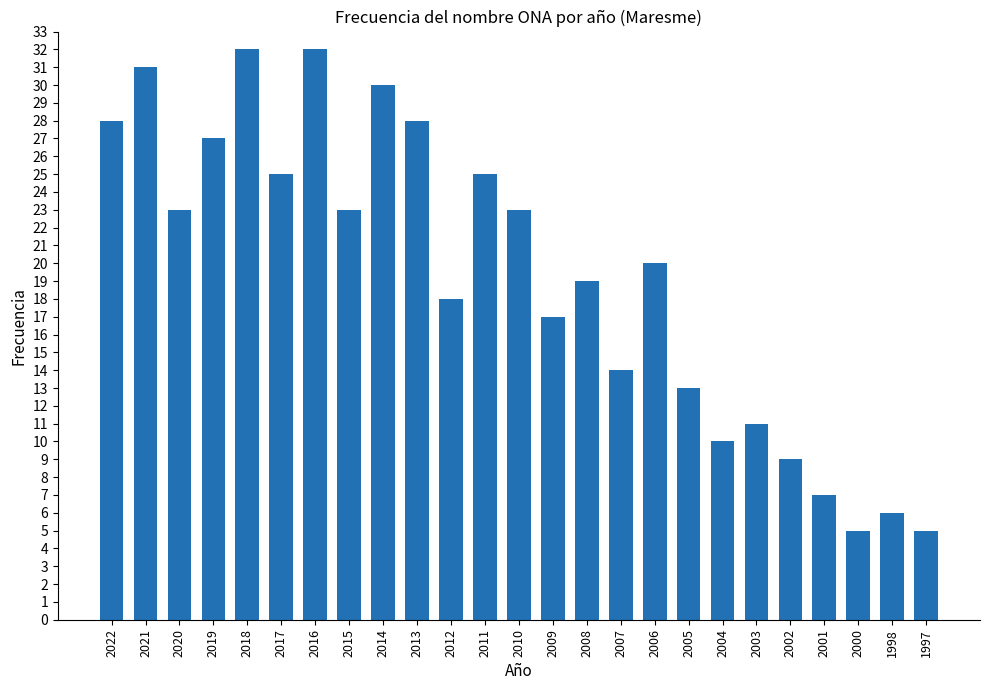

What value does the data have at 2021?

31